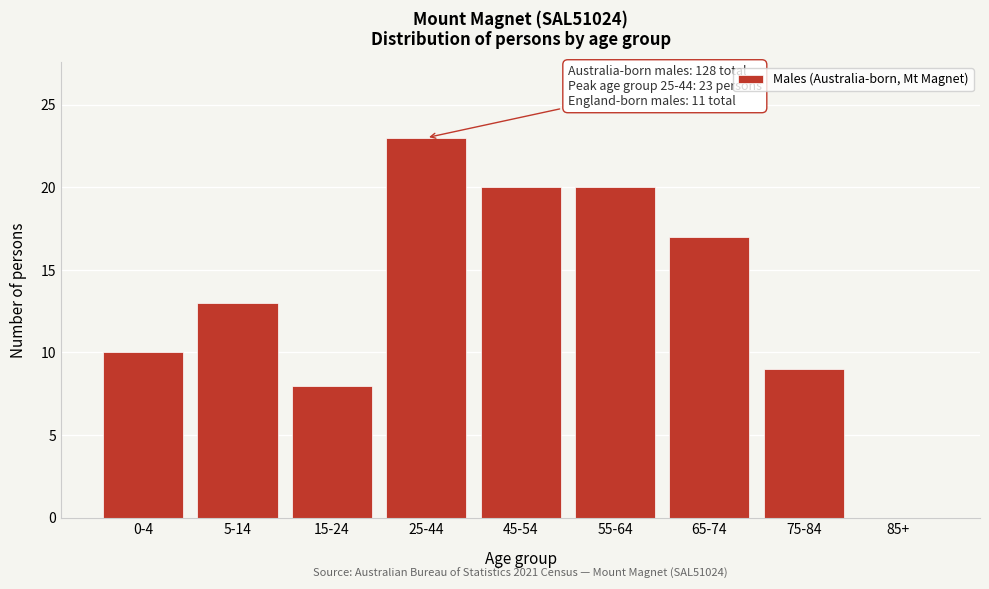

Reading left to right, transcribe all the data shown in this chart.

0-4=10	5-14=13	15-24=8	25-44=23	45-54=20	55-64=20	65-74=17	75-84=9	85+=0